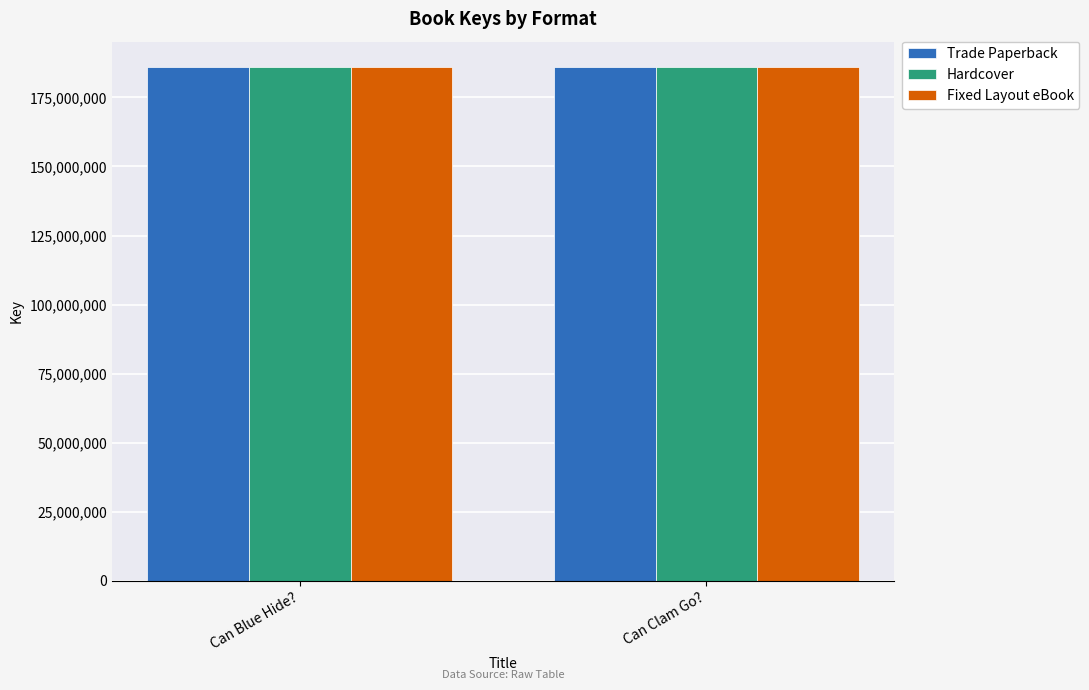

What is the value of the Fixed Layout eBook bar at the 1st from the left?

185880671